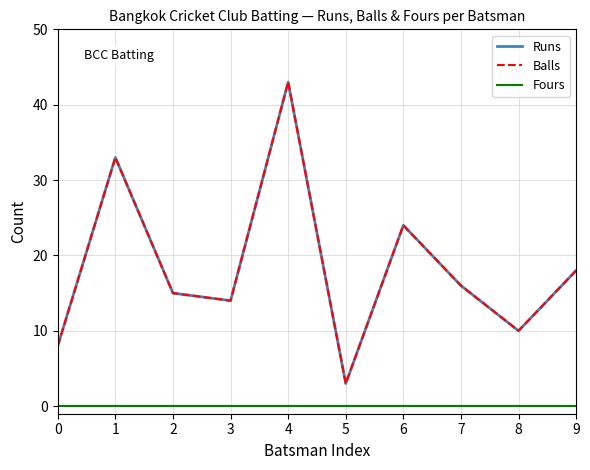

Is it true that Runs equals 10 at 8?

True